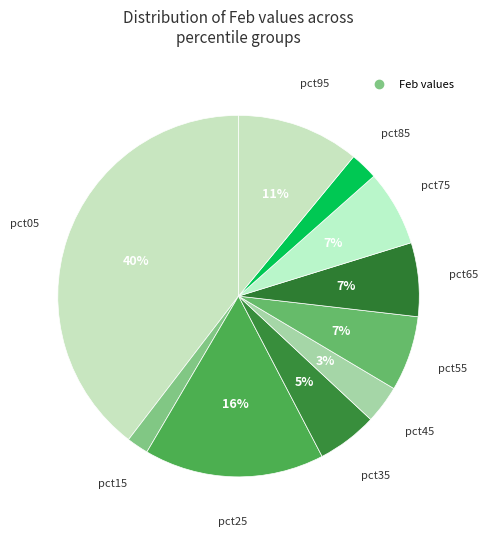

How many slices are in this pie chart?

10